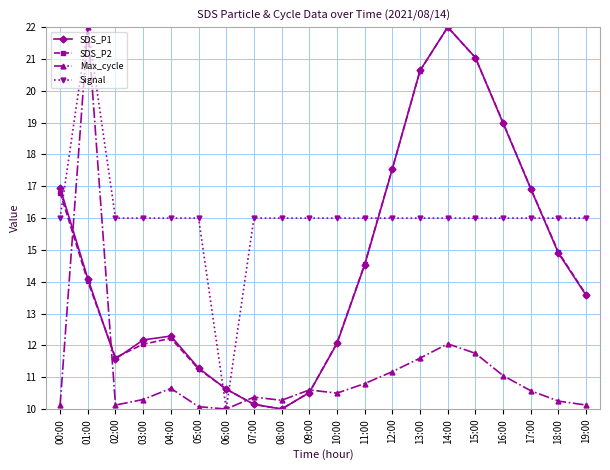

How many lines are shown in the chart?

4